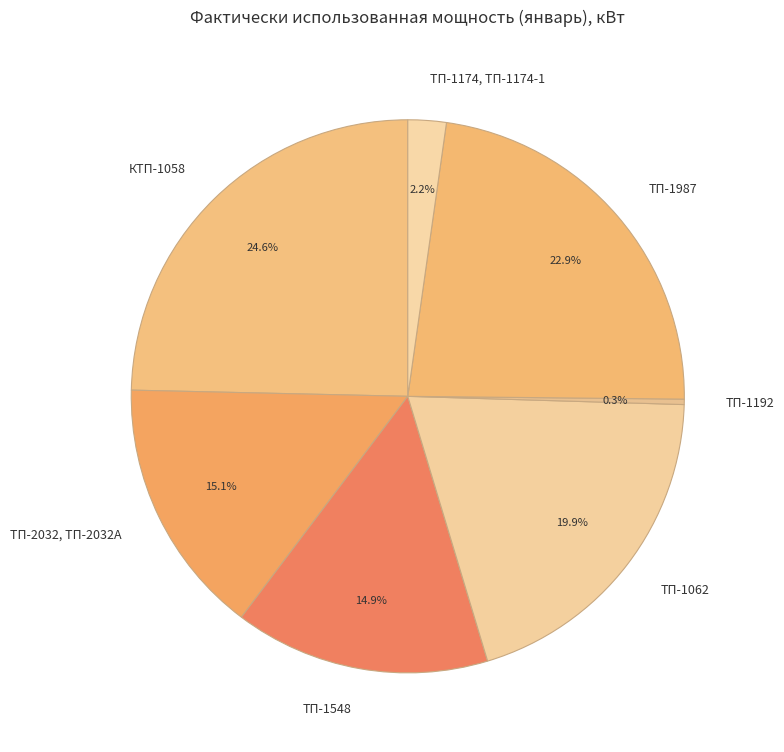

Is ТП-1174, ТП-1174-1 the majority of the pie?

No